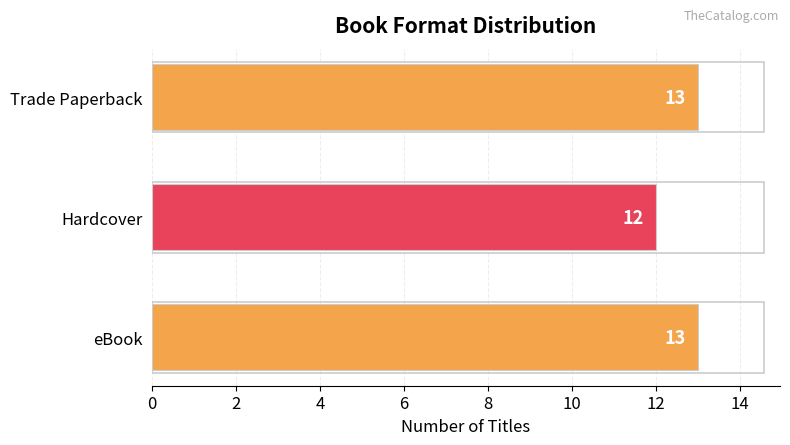

Reading bottom to top, transcribe all the data shown in this chart.

13	12	13